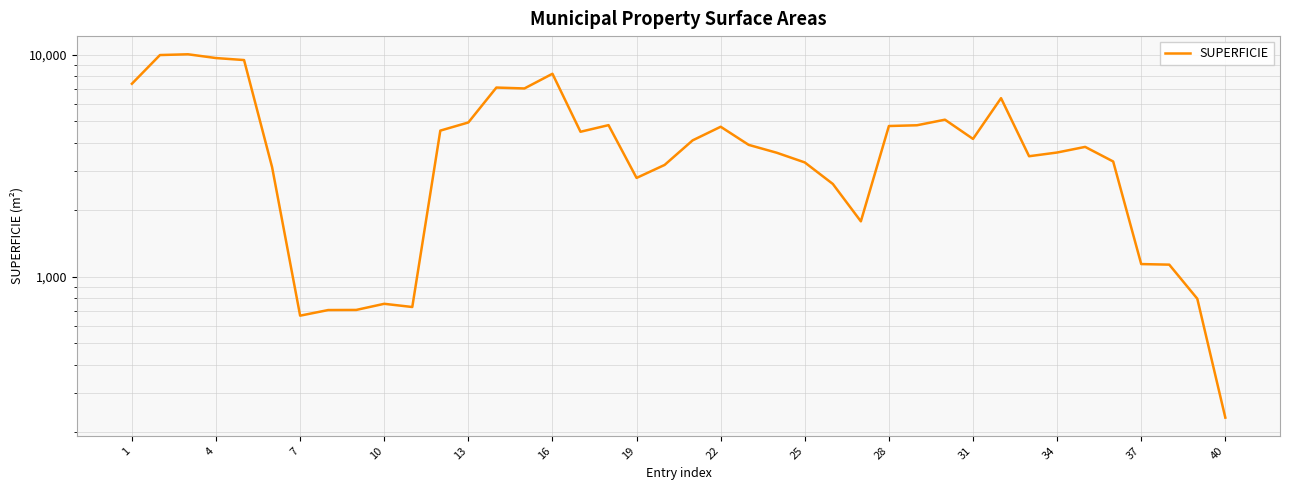

What is the maximum value shown in the chart?

10043.4